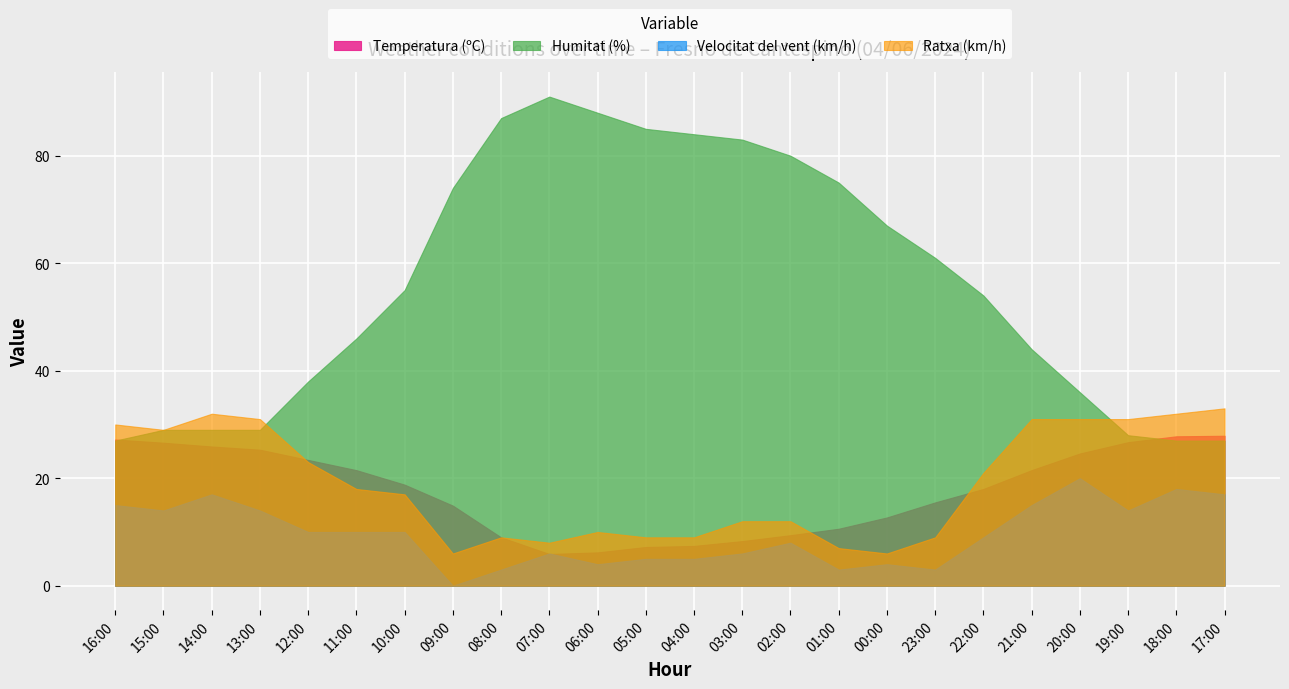

How many data points in Ratxa (km/h) are above 18?

11